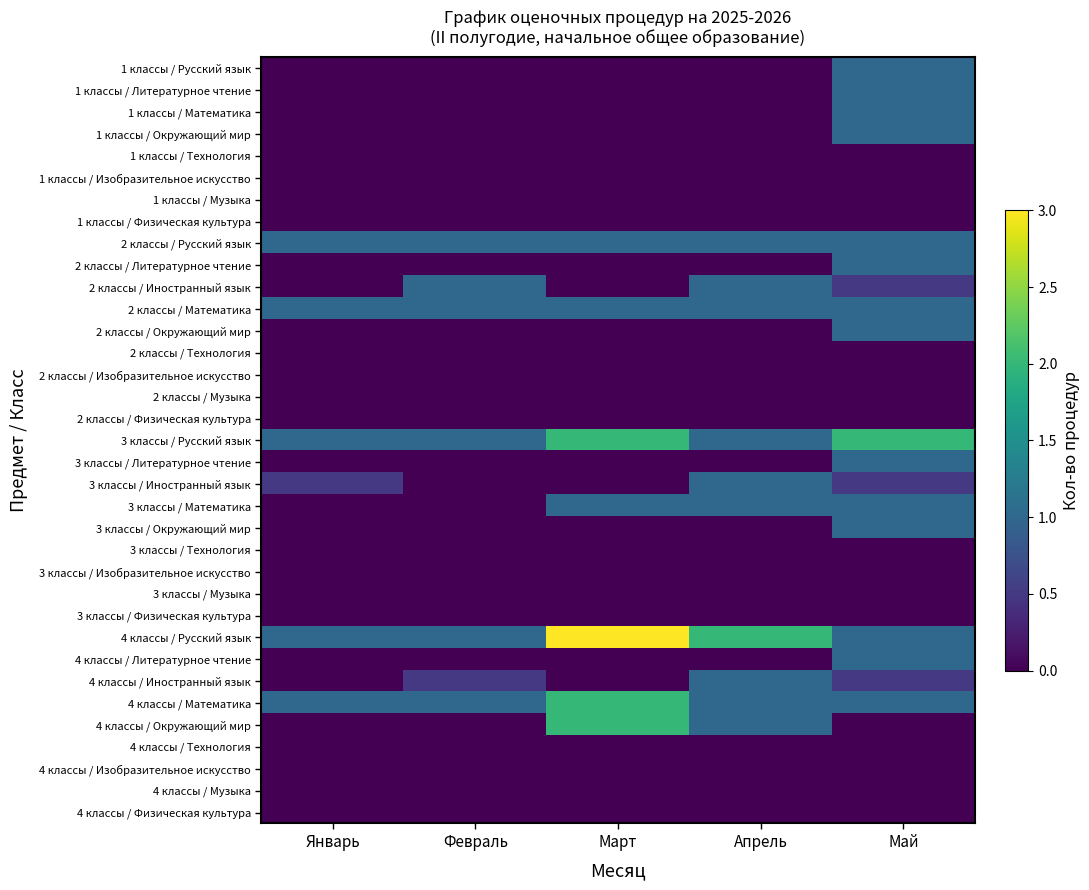

List the series in order of their peak value, highest first.

4 классы / Русский язык, 3 классы / Русский язык, 4 классы / Математика, 4 классы / Окружающий мир, 1 классы / Русский язык, 1 классы / Литературное чтение, 1 классы / Математика, 1 классы / Окружающий мир, 2 классы / Русский язык, 2 классы / Литературное чтение, 2 классы / Иностранный язык, 2 классы / Математика, 2 классы / Окружающий мир, 3 классы / Литературное чтение, 3 классы / Иностранный язык, 3 классы / Математика, 3 классы / Окружающий мир, 4 классы / Литературное чтение, 4 классы / Иностранный язык, 1 классы / Технология, 1 классы / Изобразительное искусство, 1 классы / Музыка, 1 классы / Физическая культура, 2 классы / Технология, 2 классы / Изобразительное искусство, 2 классы / Музыка, 2 классы / Физическая культура, 3 классы / Технология, 3 классы / Изобразительное искусство, 3 классы / Музыка, 3 классы / Физическая культура, 4 классы / Технология, 4 классы / Изобразительное искусство, 4 классы / Музыка, 4 классы / Физическая культура